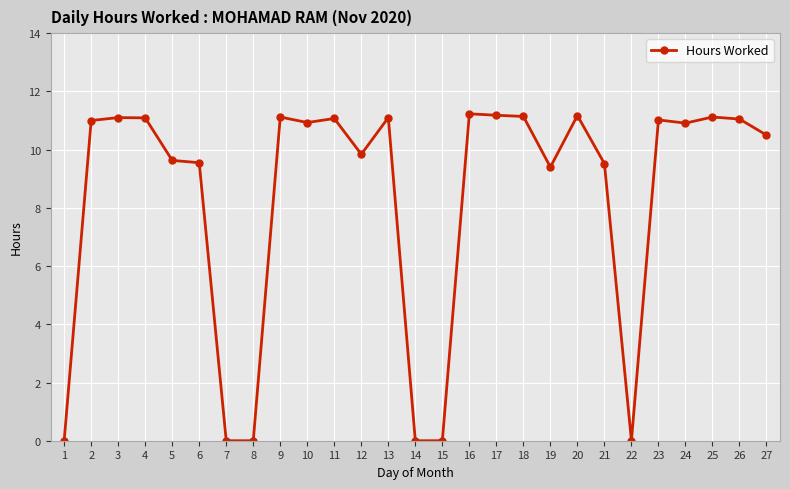

True or false: the data shows 14.9 at 3.

False